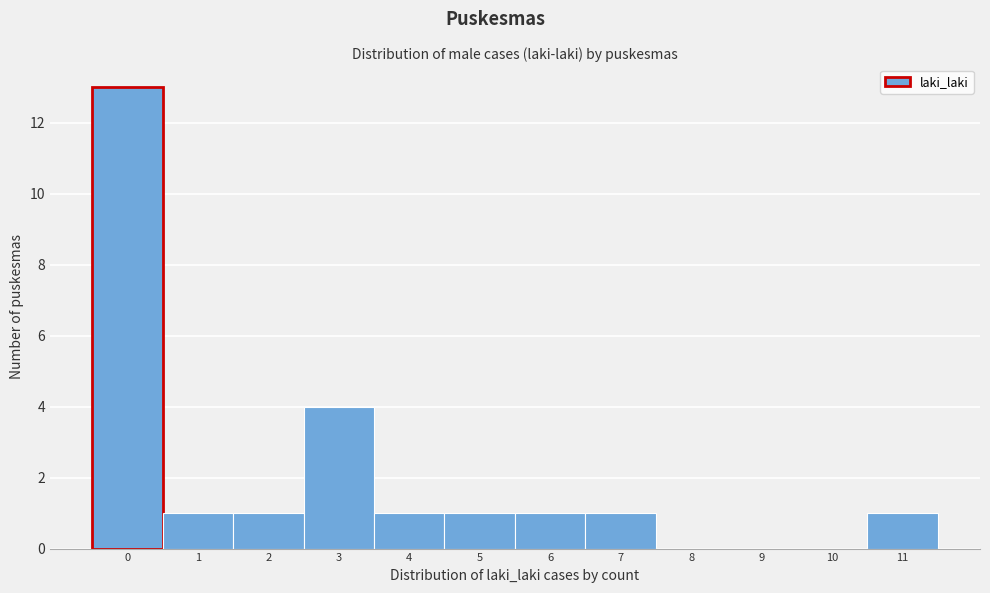

What is the change in value from 3 to 6?

-3